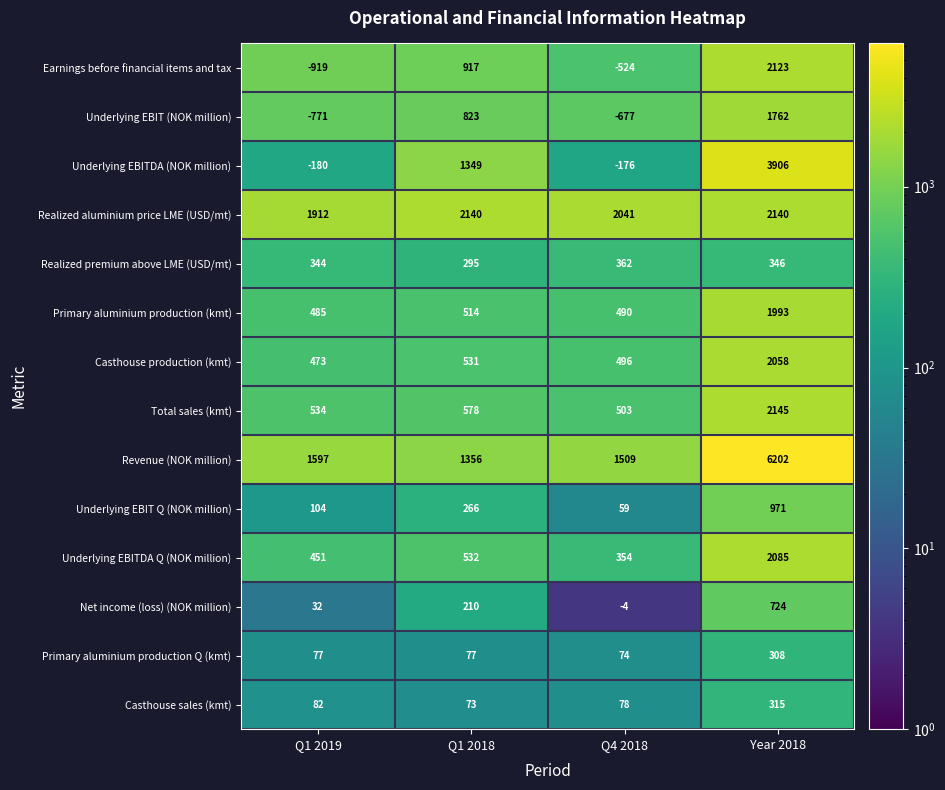

Where is Underlying EBIT (NOK million) nearest to the value 495?

Q1 2018